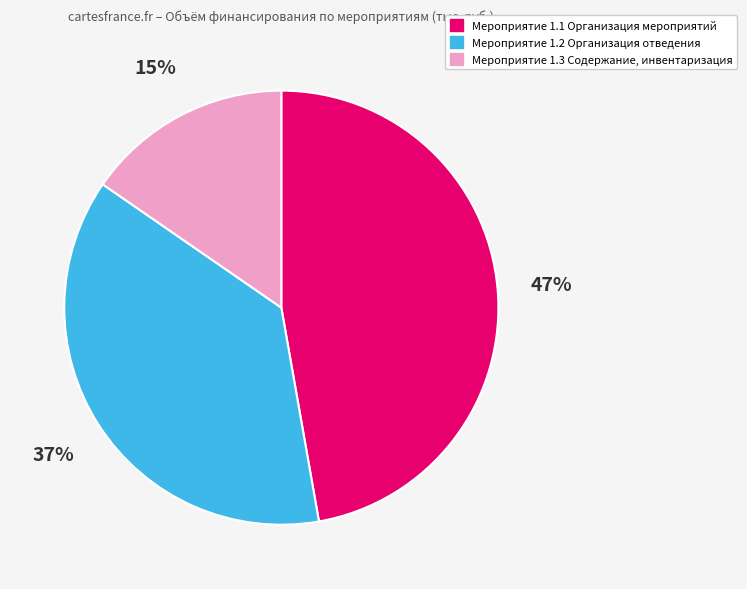

Is there a majority slice in this chart?

No